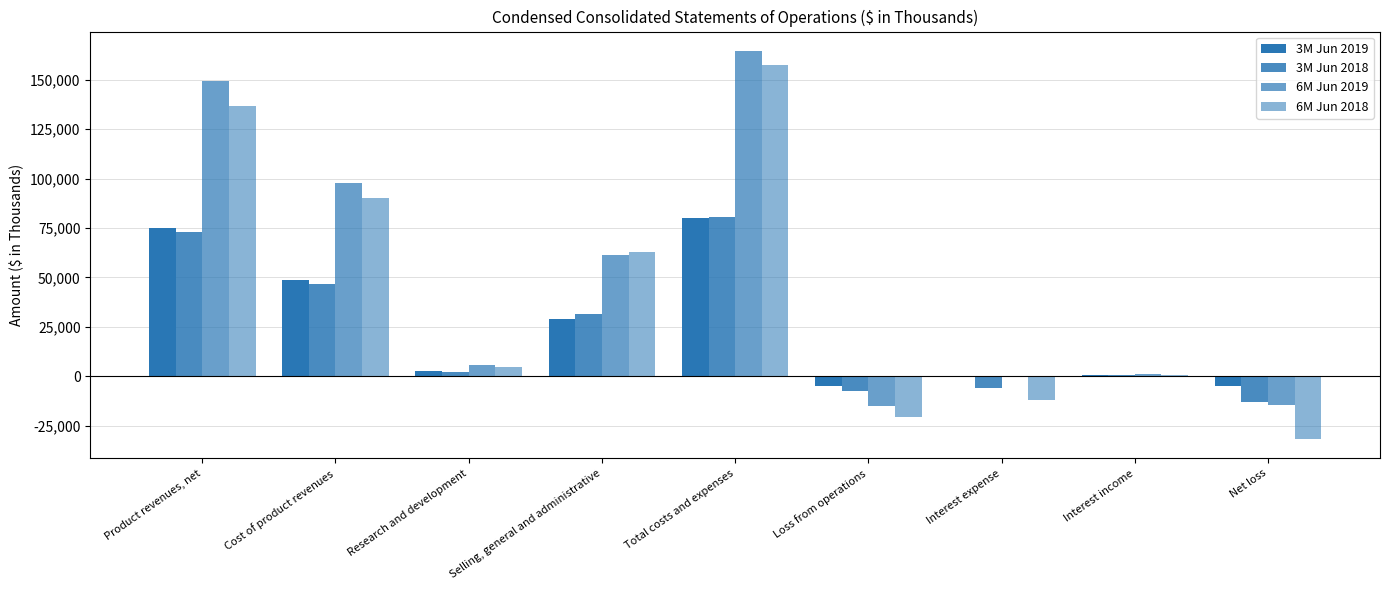

Count the number of data series in this chart.

4